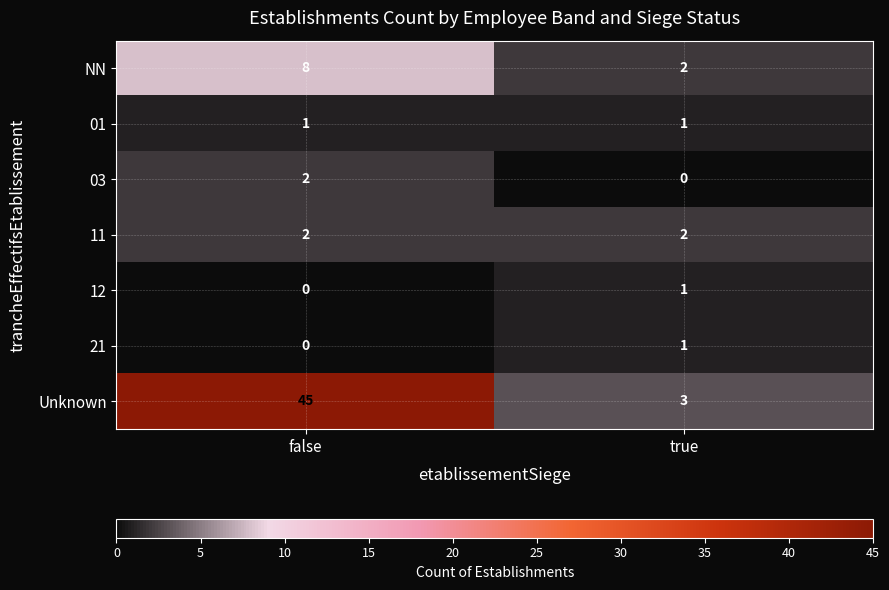

List the labels in order of NN value, smallest first.

true, false